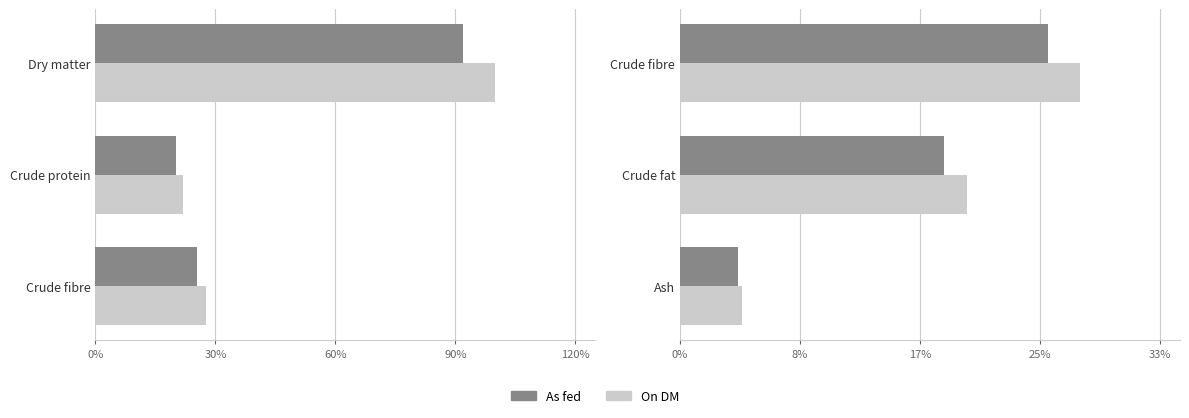

What are all the series names shown in the legend?

As fed, On DM